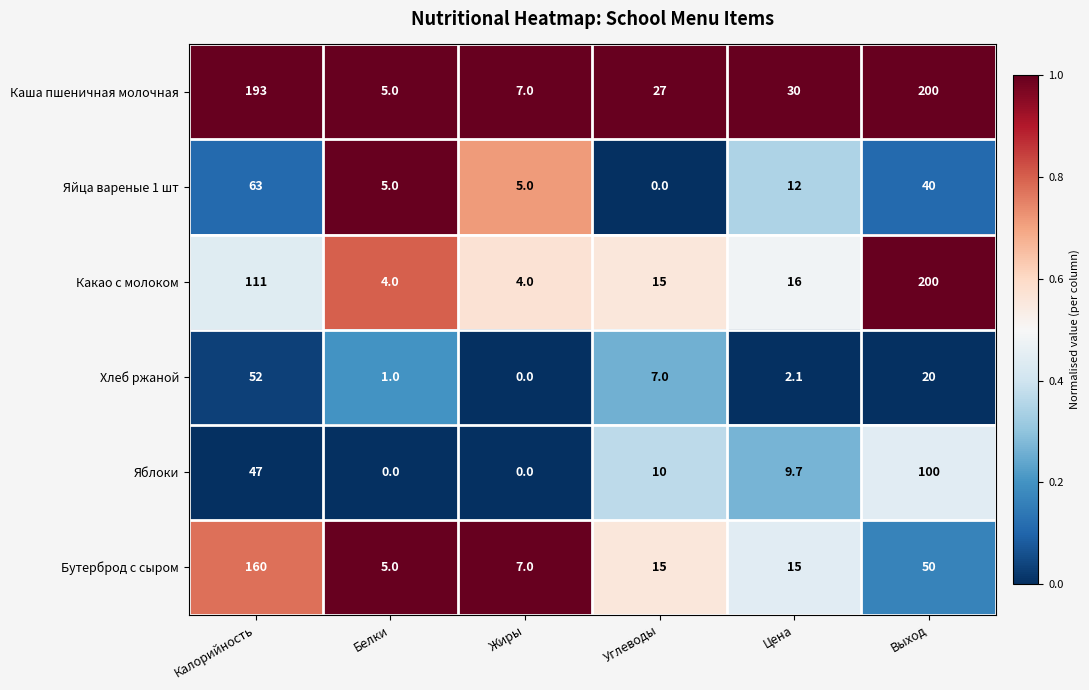

What is the spread (max minus min) of values at Калорийность?

146.0